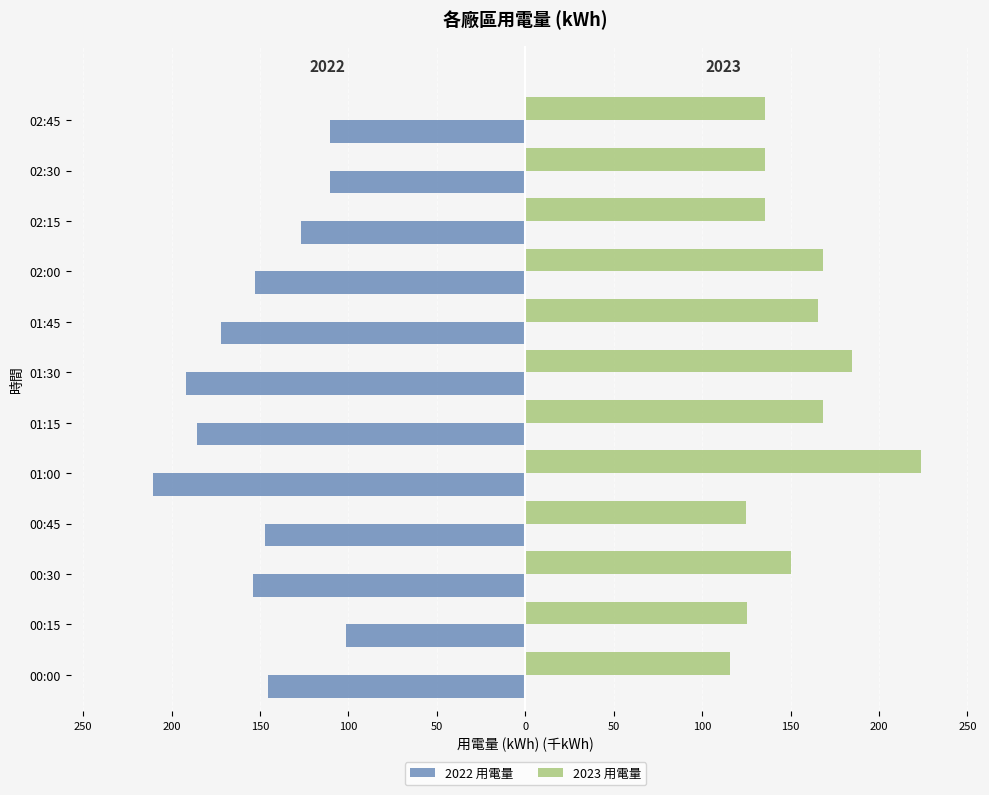

What are all the series names shown in the legend?

2022 用電量, 2023 用電量